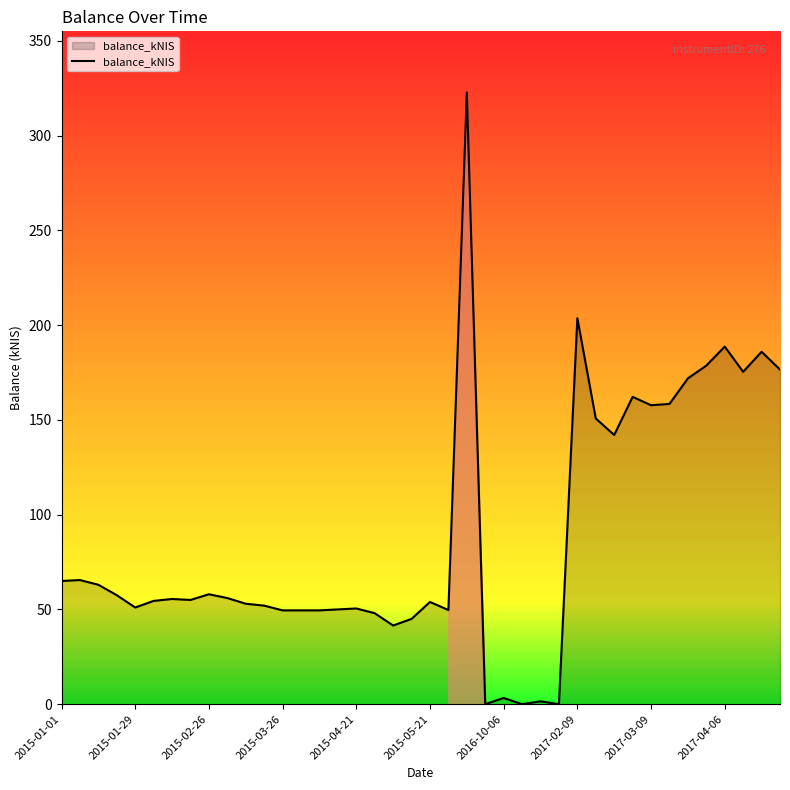

What is the greatest value displayed?

322.8